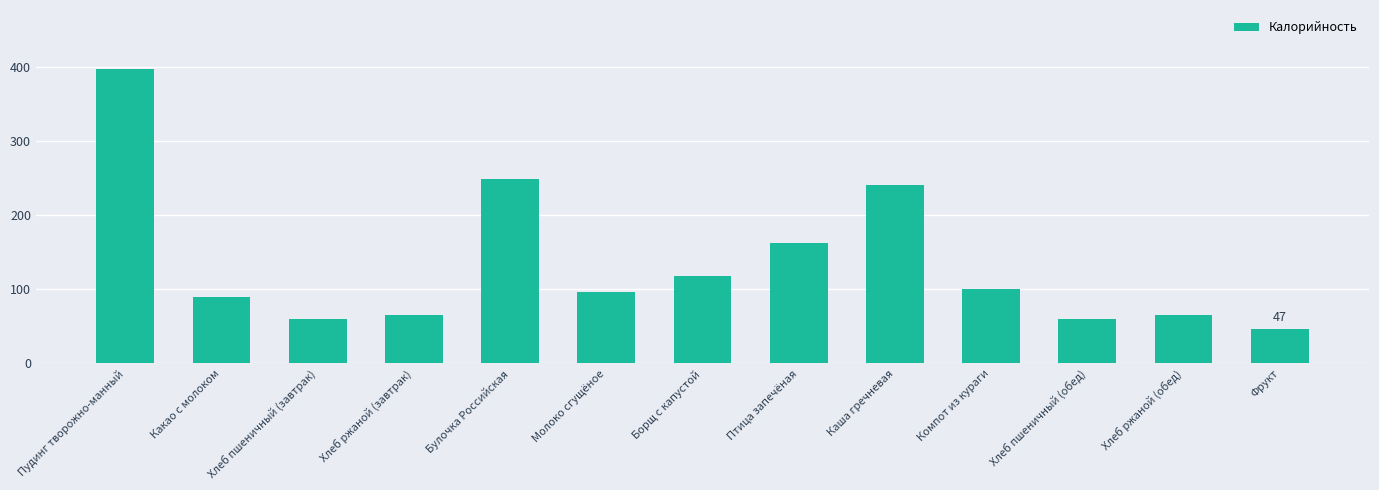

How many bars are there in total?

13